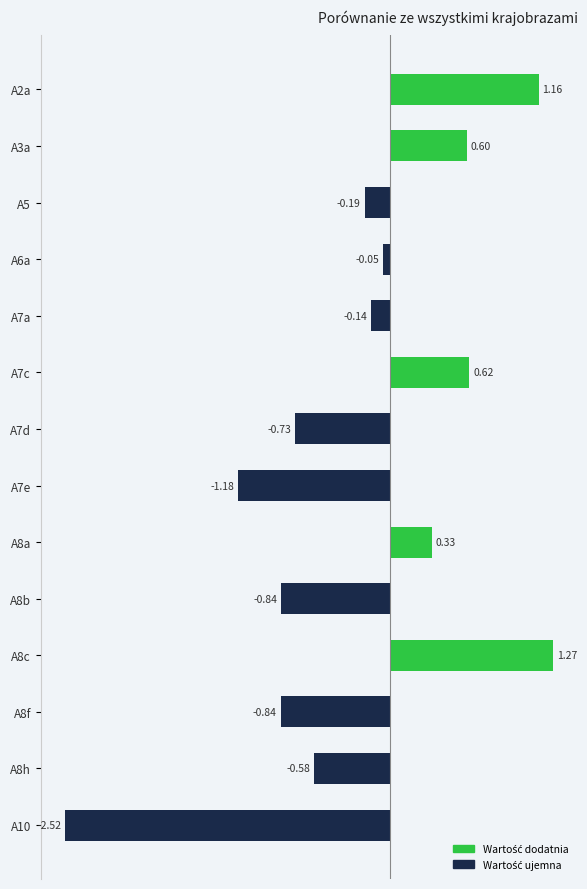

What is the sum of the values at A5 and A2a?

1.0